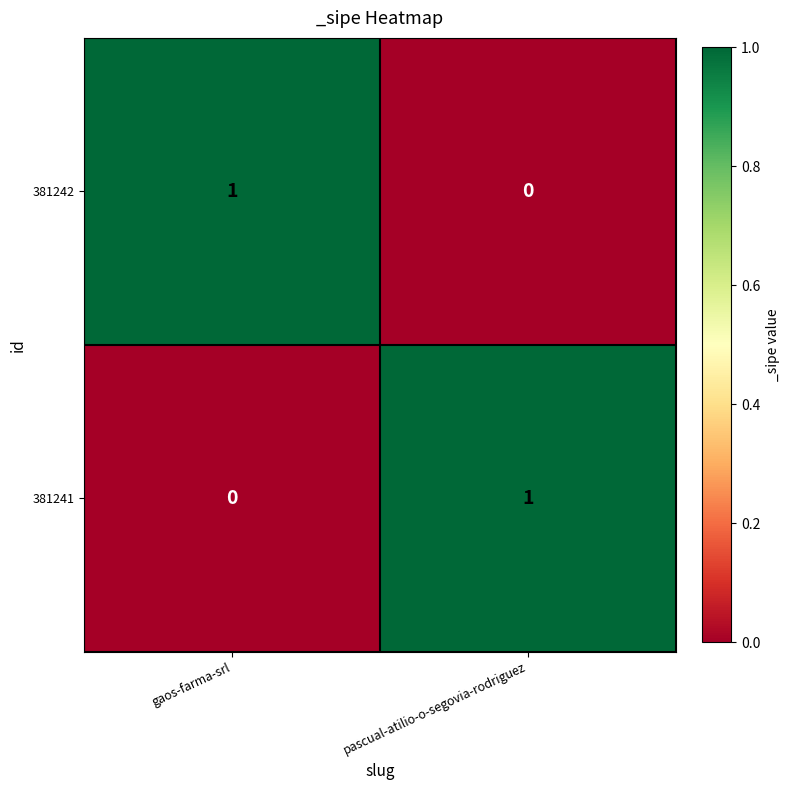

Which category has the highest value in the 381242 series?

gaos-farma-srl